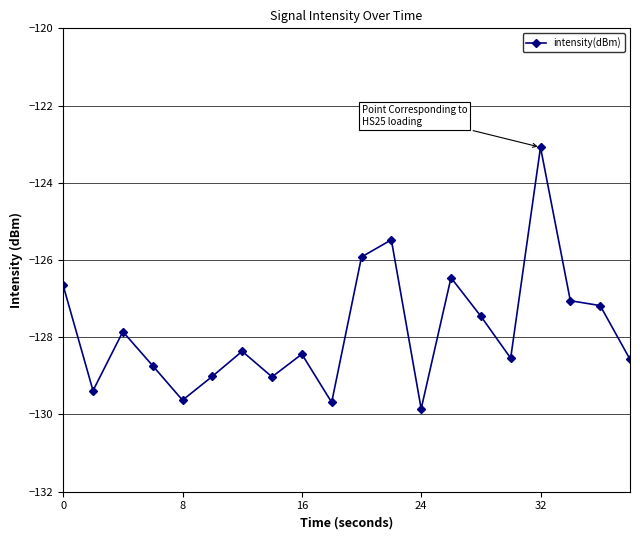

What is the greatest value displayed?

-123.1